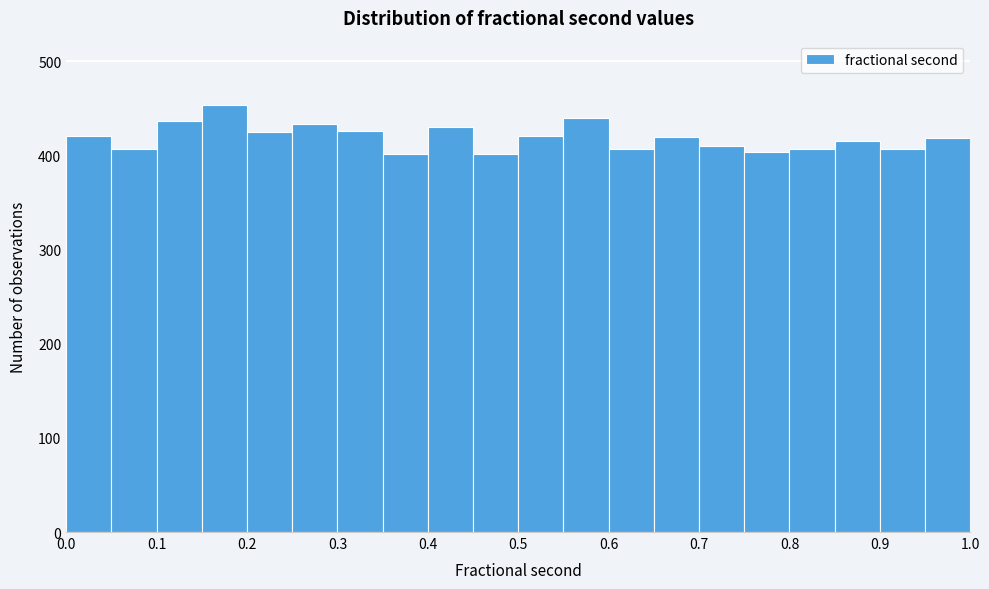

What is the height of the bar covering 0.25 to 0.30 on the x-axis? The values are not printed on the chart, so give them approximately, as read against the axis.

430